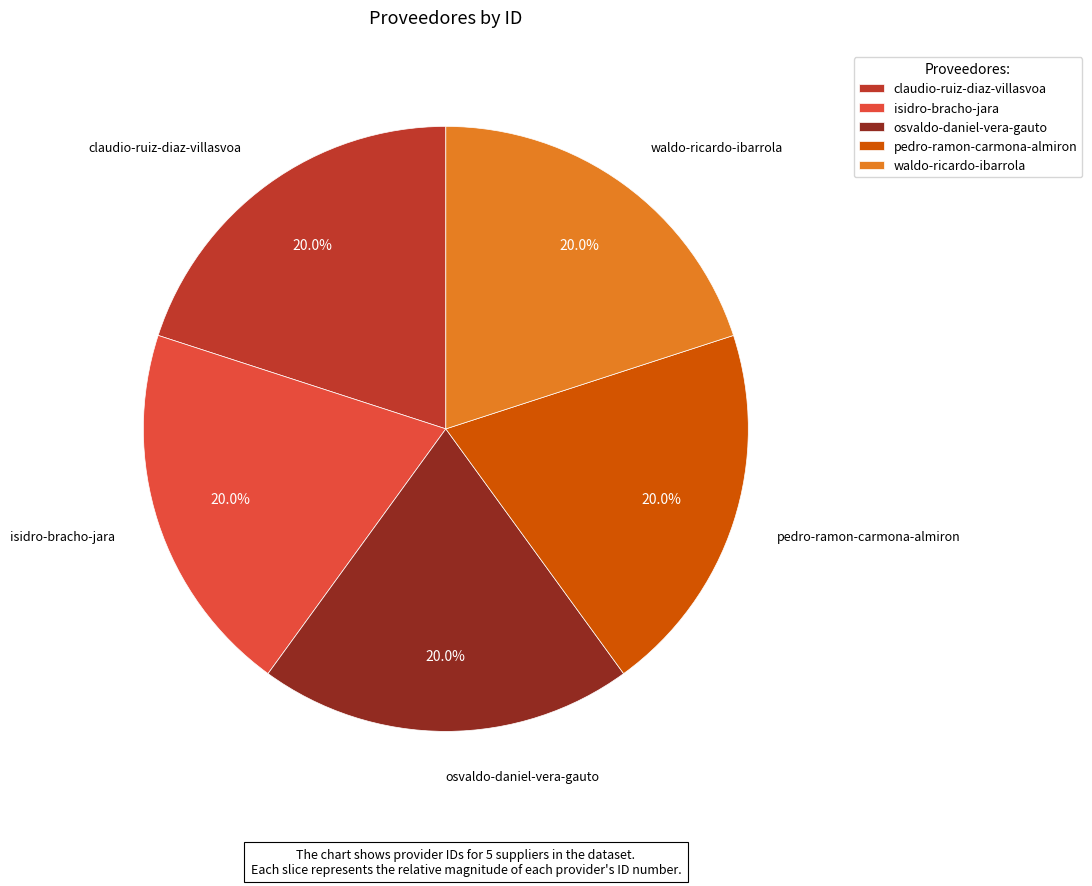

Approximately how many times larger is the value at pedro-ramon-carmona-almiron compared to claudio-ruiz-diaz-villasvoa?

1.0